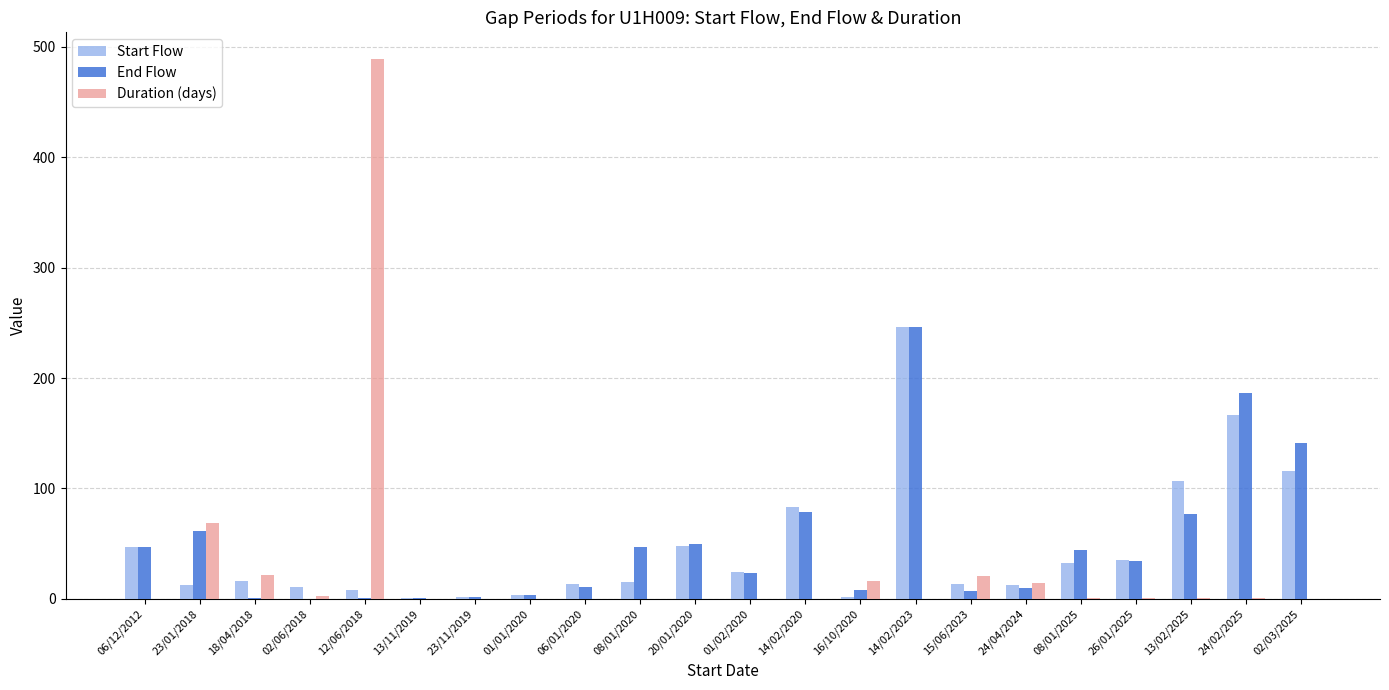

The End Flow series shows 14.5 at 06/12/2012. True or false?

False